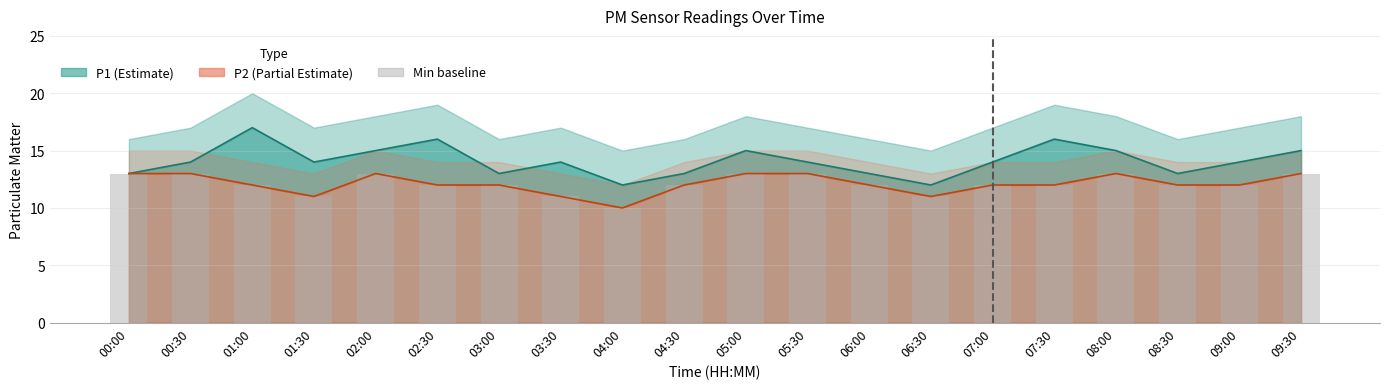

How many bars are there in each group?

3